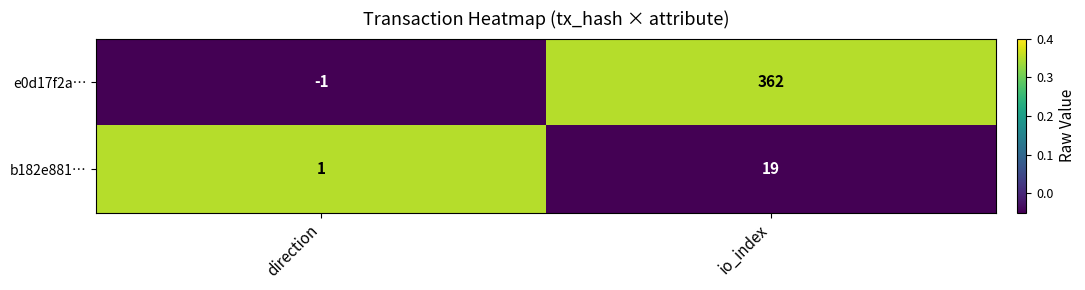

The value of b182e881… at io_index is 19. True or false?

True